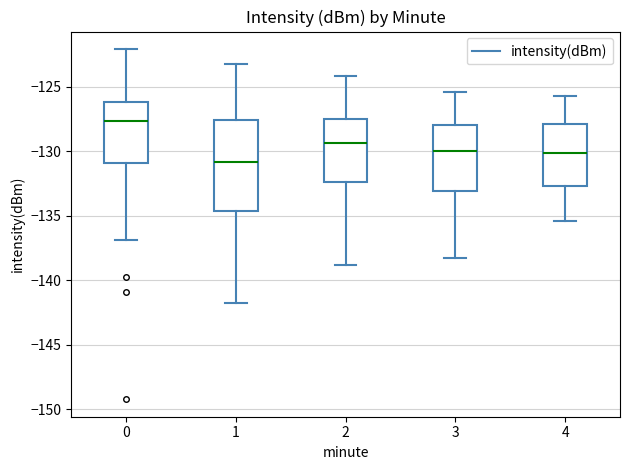

Reading left to right, transcribe this box plot: for each box, give where its median line is, the range the box spans, and where its two whiskers end, as read against the y-axis. The values are not printed on the chart, so give them approximately, as read against the axis.

0: median -127.5, box -131.0 to -126.0, whiskers -137.0 to -122.0
1: median -131.0, box -134.5 to -127.5, whiskers -141.5 to -123.0
2: median -129.5, box -132.5 to -127.5, whiskers -139.0 to -124.0
3: median -130.0, box -133.0 to -128.0, whiskers -138.5 to -125.5
4: median -130.0, box -132.5 to -128.0, whiskers -135.5 to -125.5